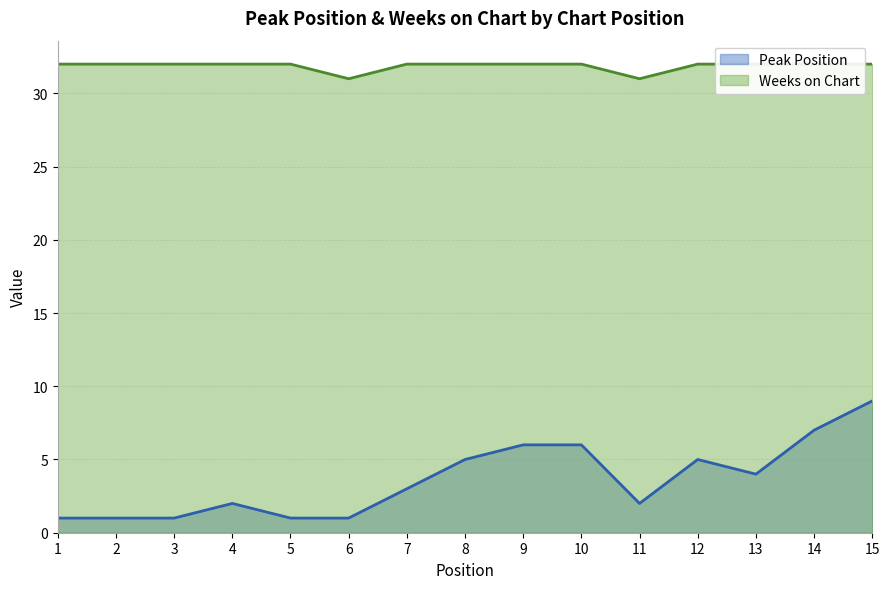

What is the maximum value for Peak Position?

9